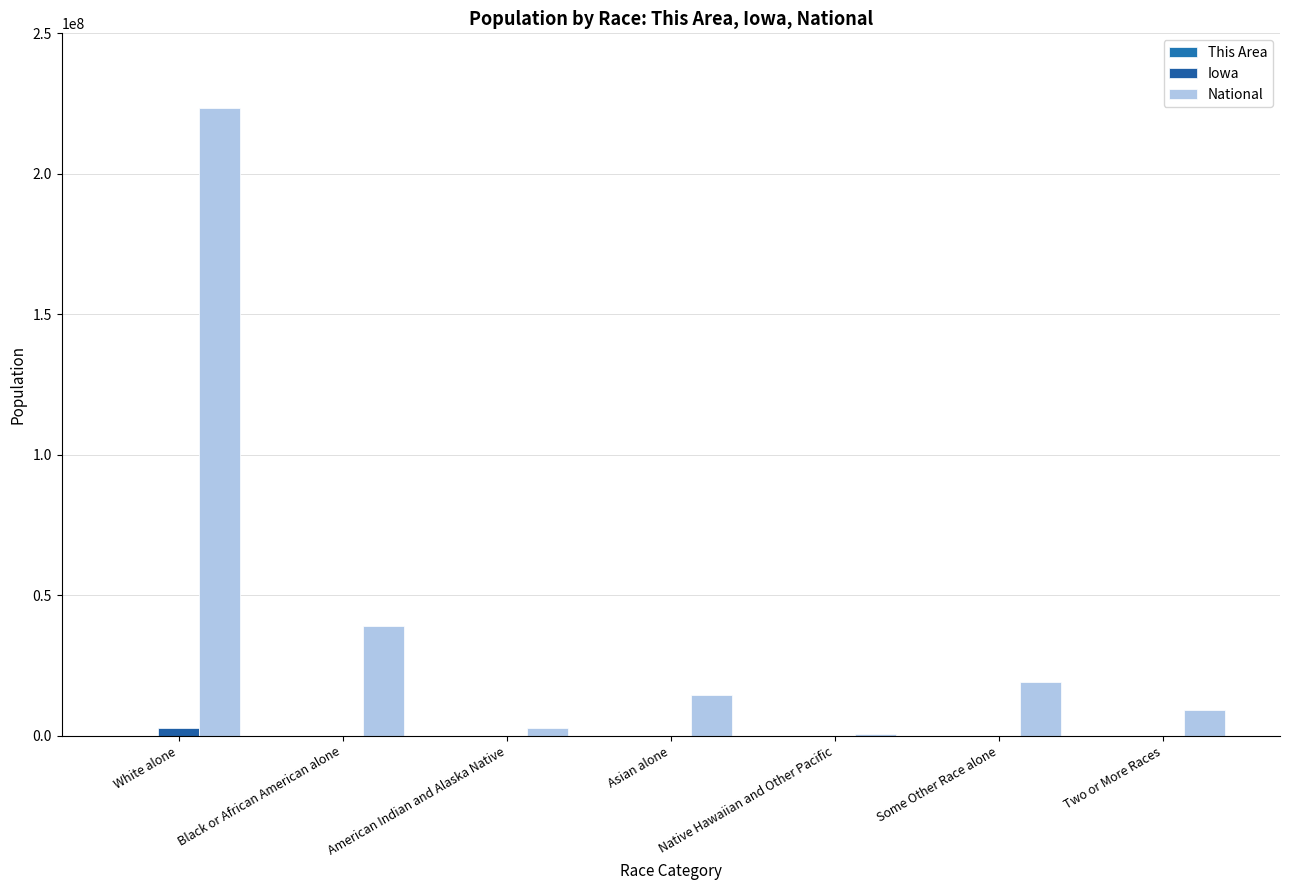

Reading left to right, what are all the values shown in this chart?

This Area: 306	1	0	0	0	1	3
Iowa: 2781561	89148	11084	53094	2003	56132	53333
National: 223553265	38929319	2932248	14674252	540013	19107368	9009073